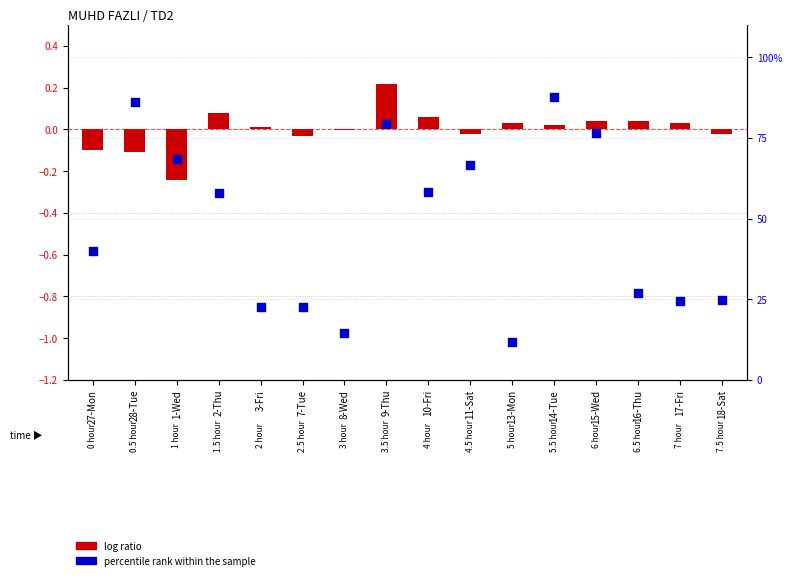

What is the ratio of the value at 11-Sat to the value at 16-Thu?

2.5